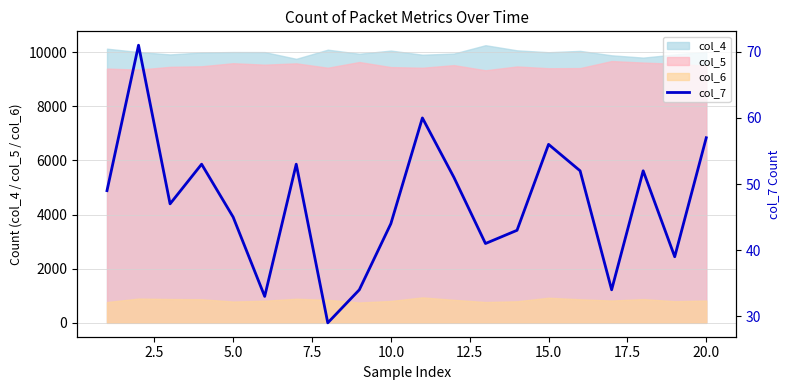

What is the difference between the second highest and minimum values?

31